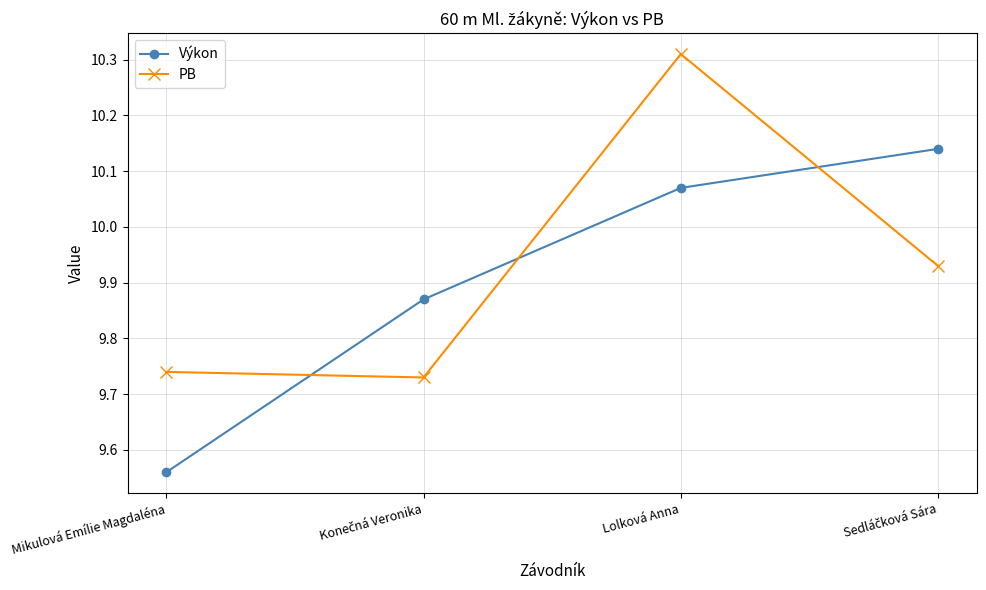

Which series changed the most between Mikulová Emílie Magdaléna and Lolková Anna?

PB